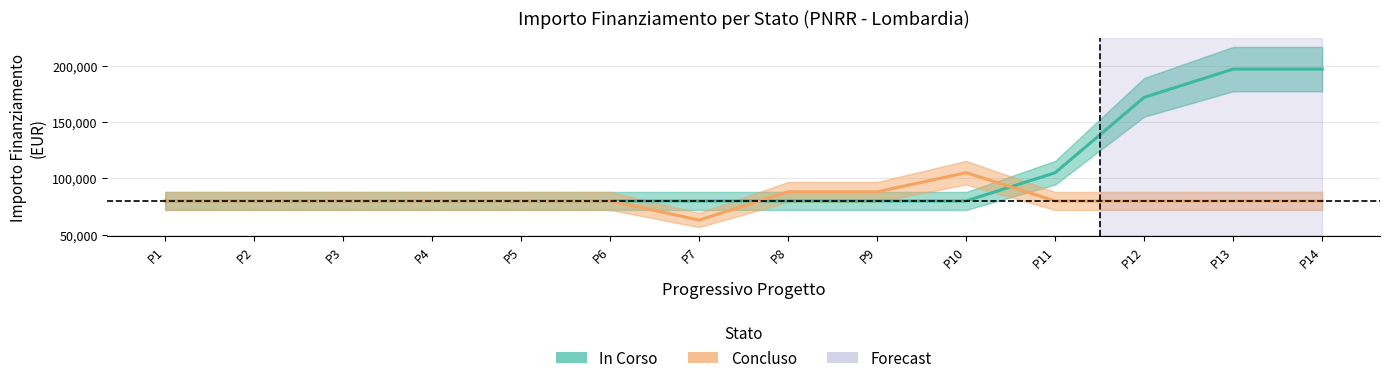

Reading right to left, list all the values displayed in this chart.

In Corso: P14=197133.3	P13=197133.3	P12=172029.3	P11=105026.0	P10=79922.0	P9=79922.0	P8=79922.0	P7=79922.0	P6=79922.0	P5=79922.0	P4=79922.0	P3=79922.0	P2=79922.0	P1=79922.0
Concluso: P14=79922.0	P13=79922.0	P12=79922.0	P11=79922.0	P10=105026.0	P9=88019.3	P8=88019.3	P7=62915.3	P6=79922.0	P5=79922.0	P4=79922.0	P3=79922.0	P2=79922.0	P1=79922.0